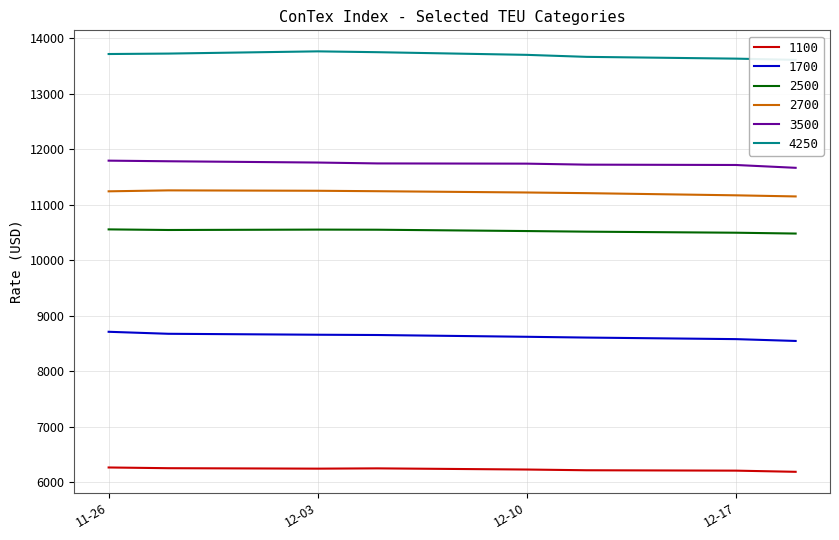

What is the sum of the 1100 values at 12-17 and 11-26?

12483